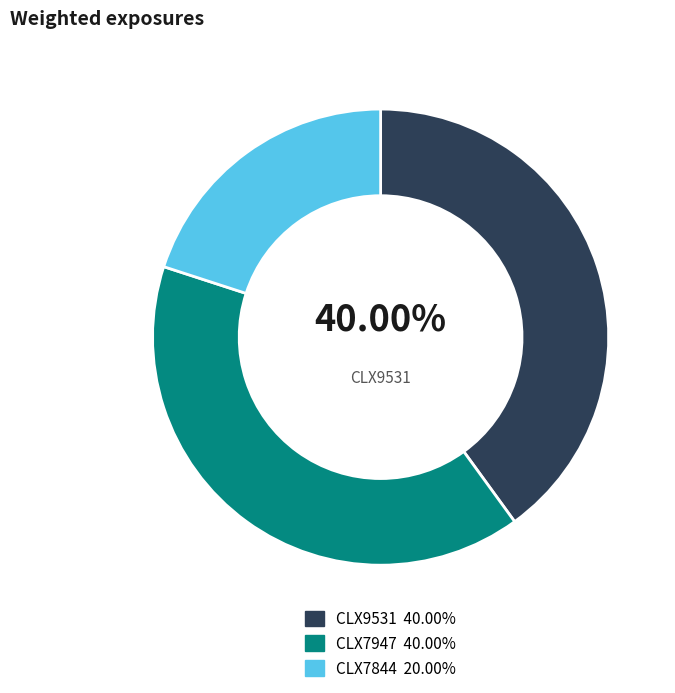

How many segments does this pie chart have?

3